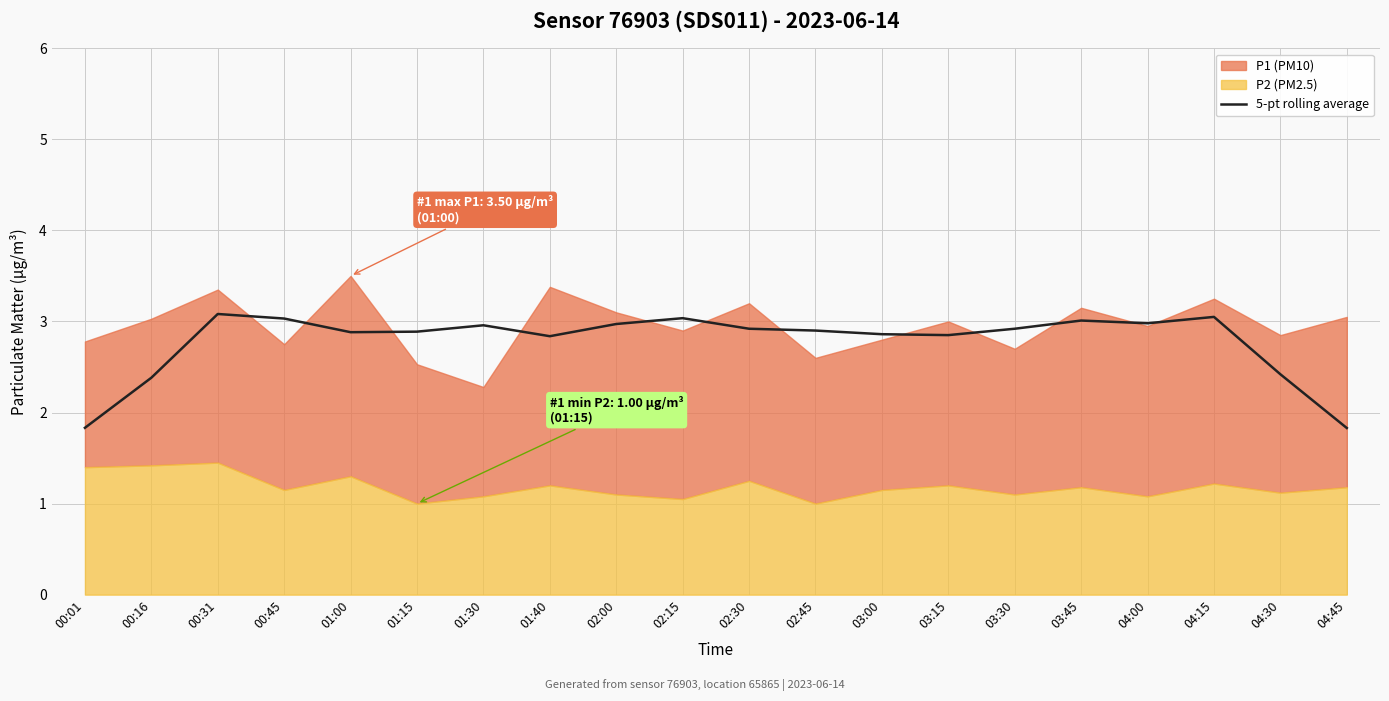

The value of 5-pt rolling average at 01:15 is 4.4. True or false?

False